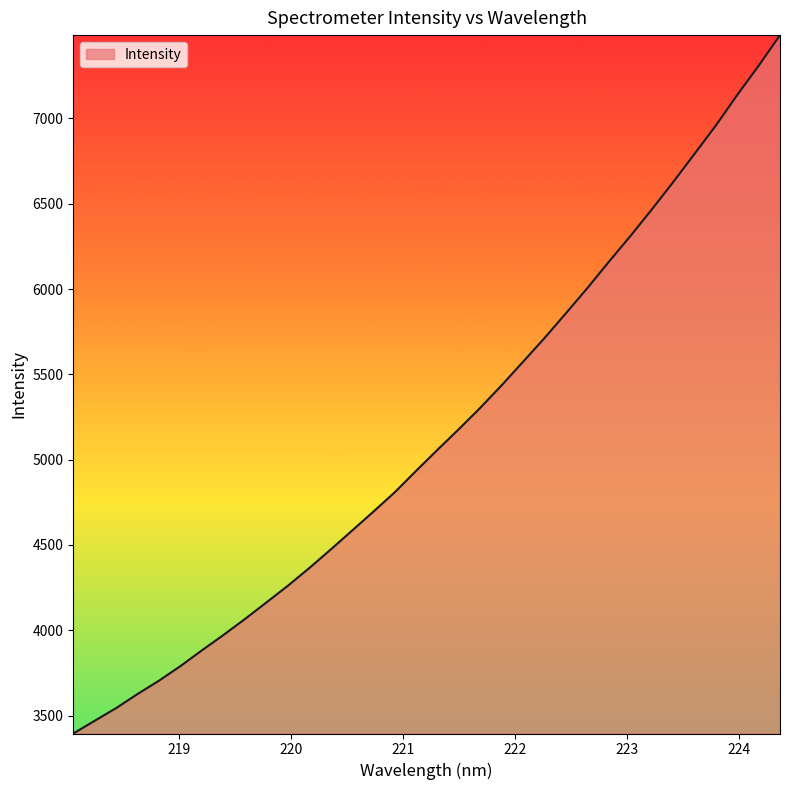

True or false: there are more than 1 points higher than both neighbors.

False